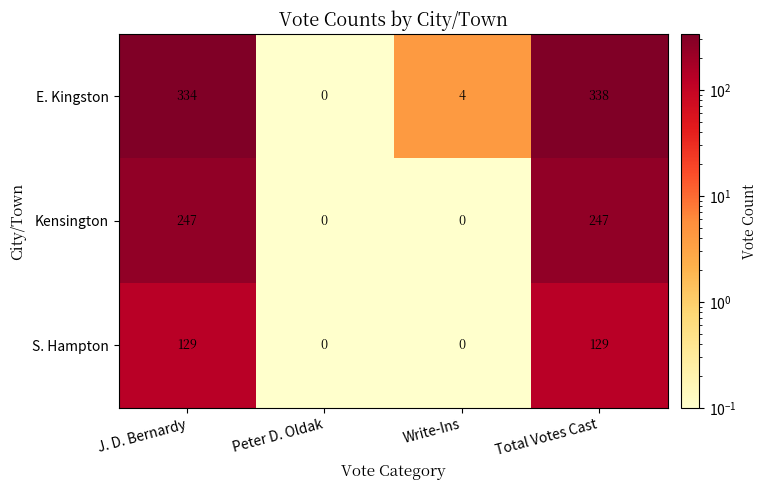

How many Kensington values are between 0 and 247?

4